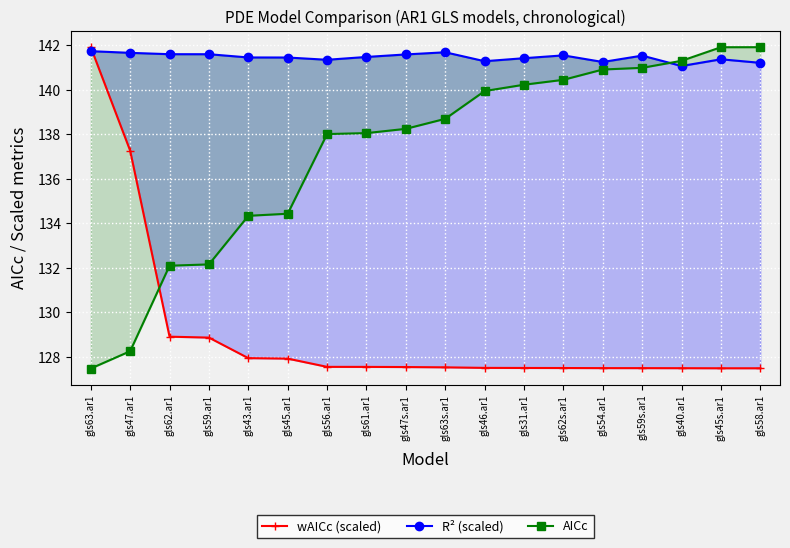

Between gls62.ar1 and gls56.ar1, which series saw the biggest shift?

AICc